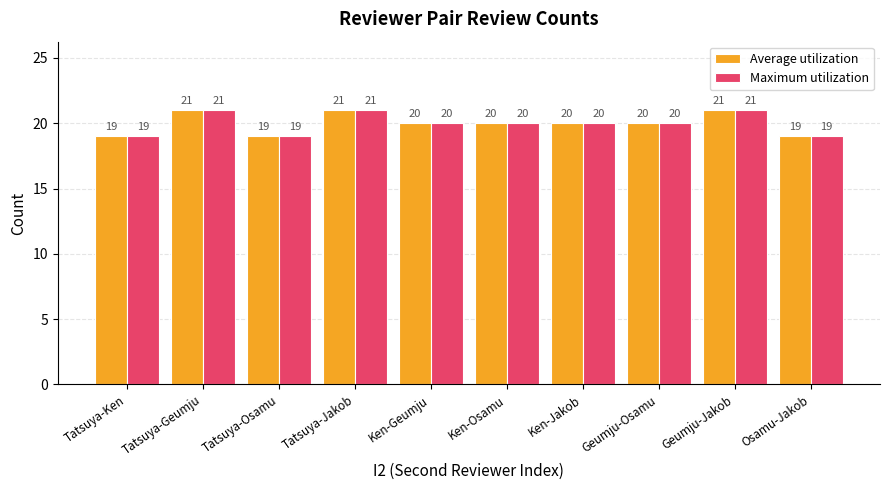

What is the value of the Average utilization bar at the 1st from the left?

19